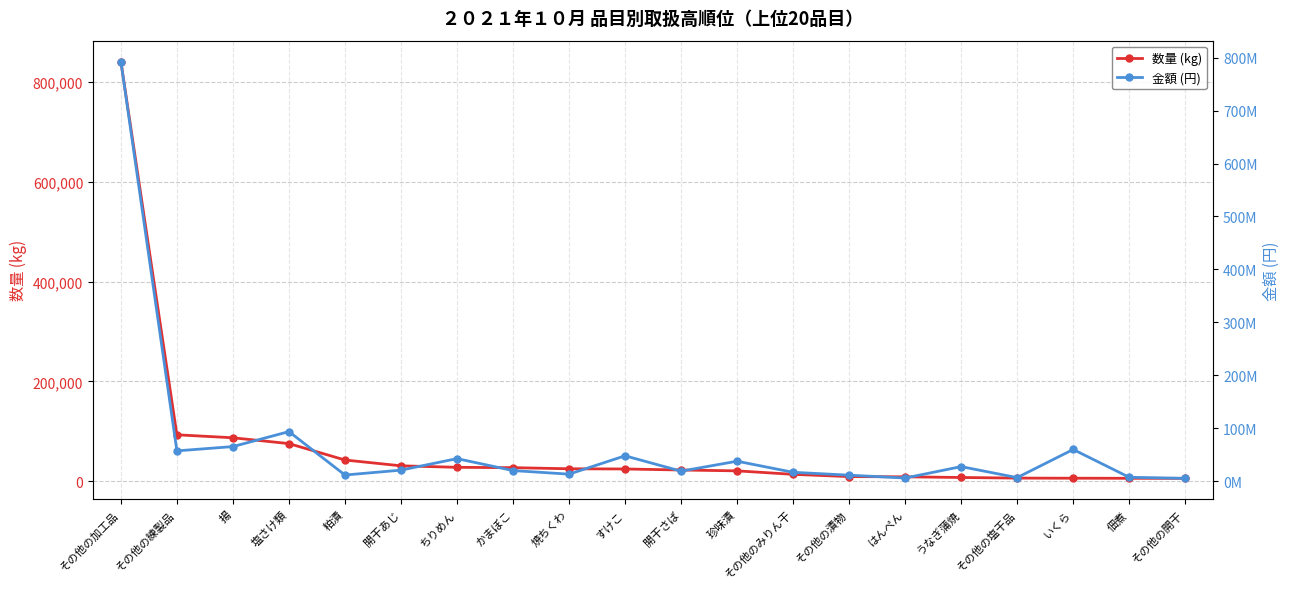

What is the difference between the second highest and second lowest values in the 数量 (kg) series?

87097